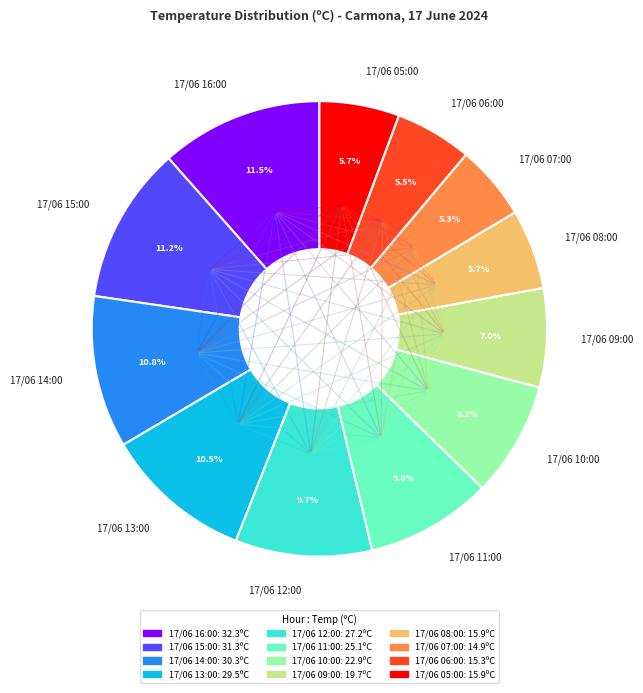

Do 17/06 13:00 and 17/06 08:00 together represent more than half of the pie?

No